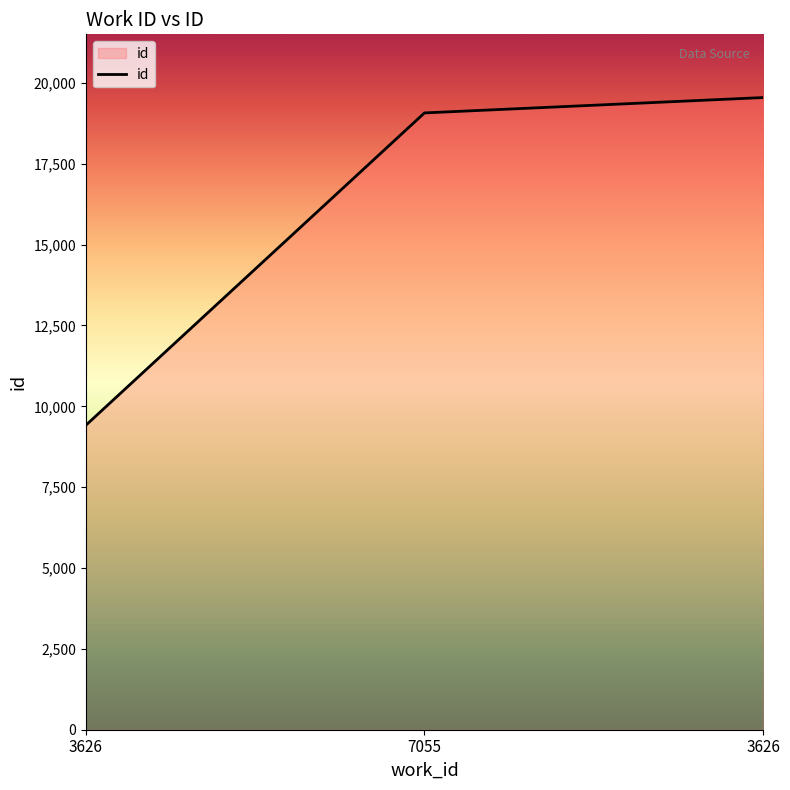

What is the change in value from 3626 to 3626?

+10131